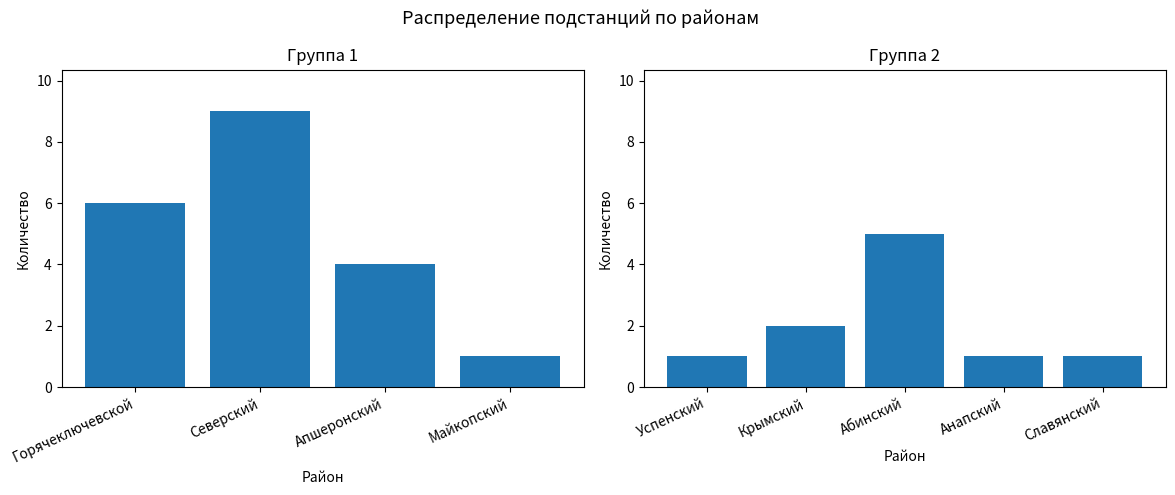

What is the greatest value displayed?

9